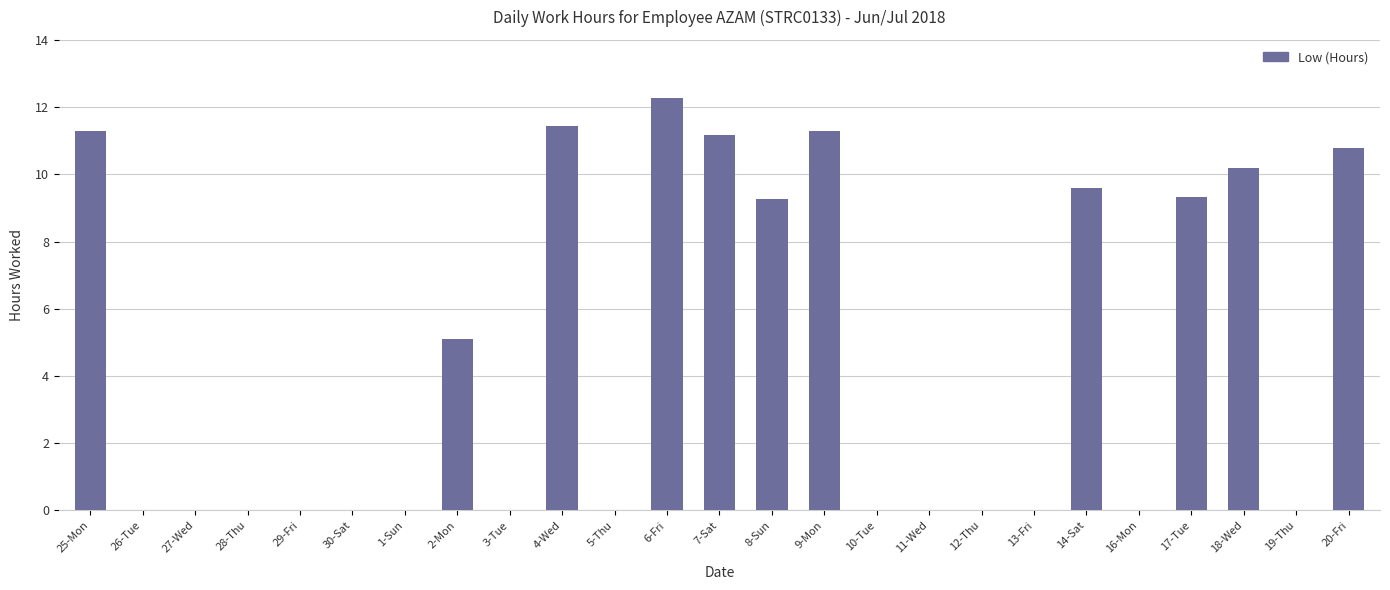

Where is the data nearest to the value 6?

2-Mon